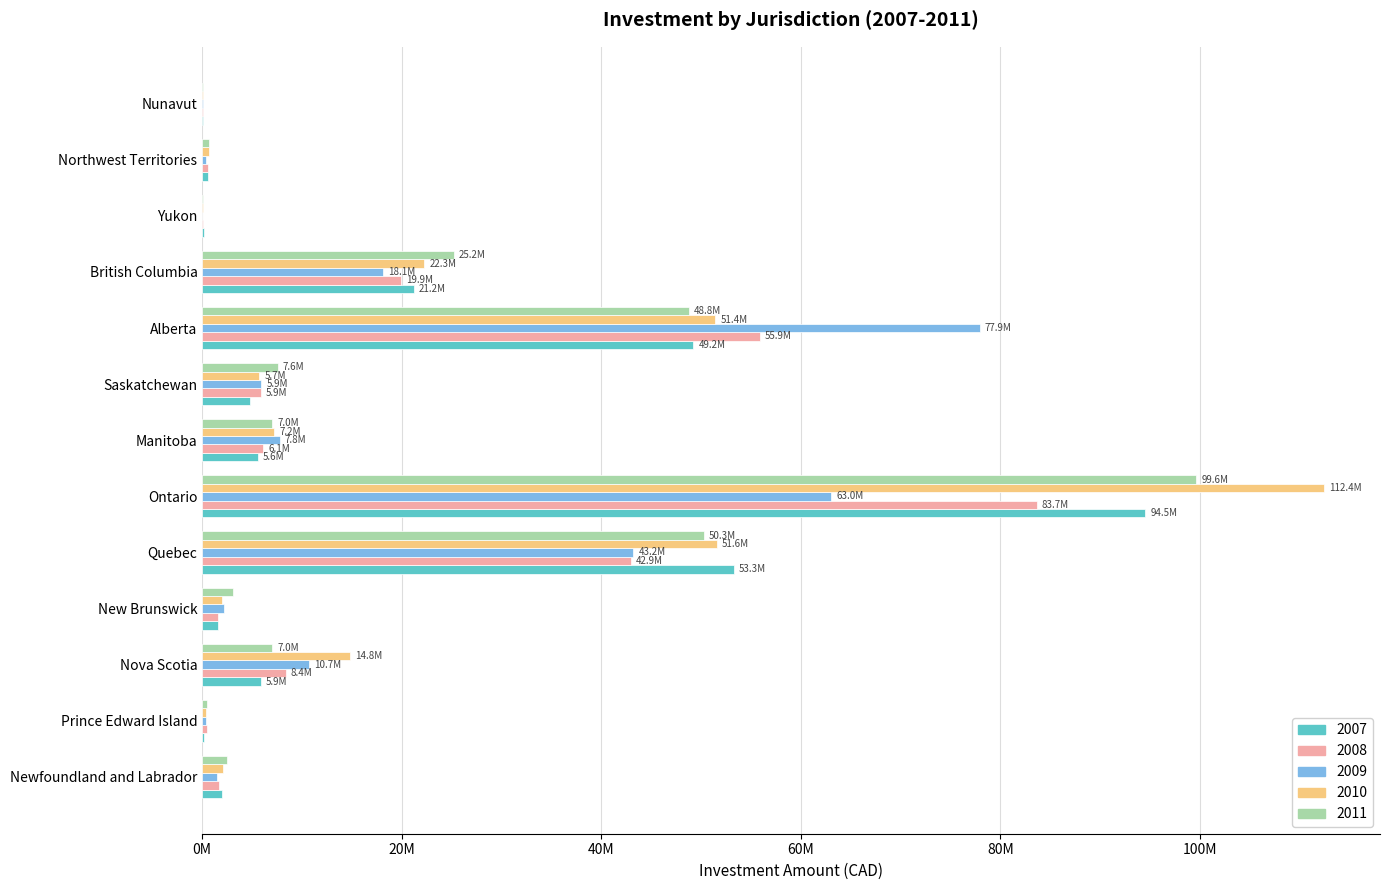

What is the value of the 2010 bar at the 6th from the left?

112419930